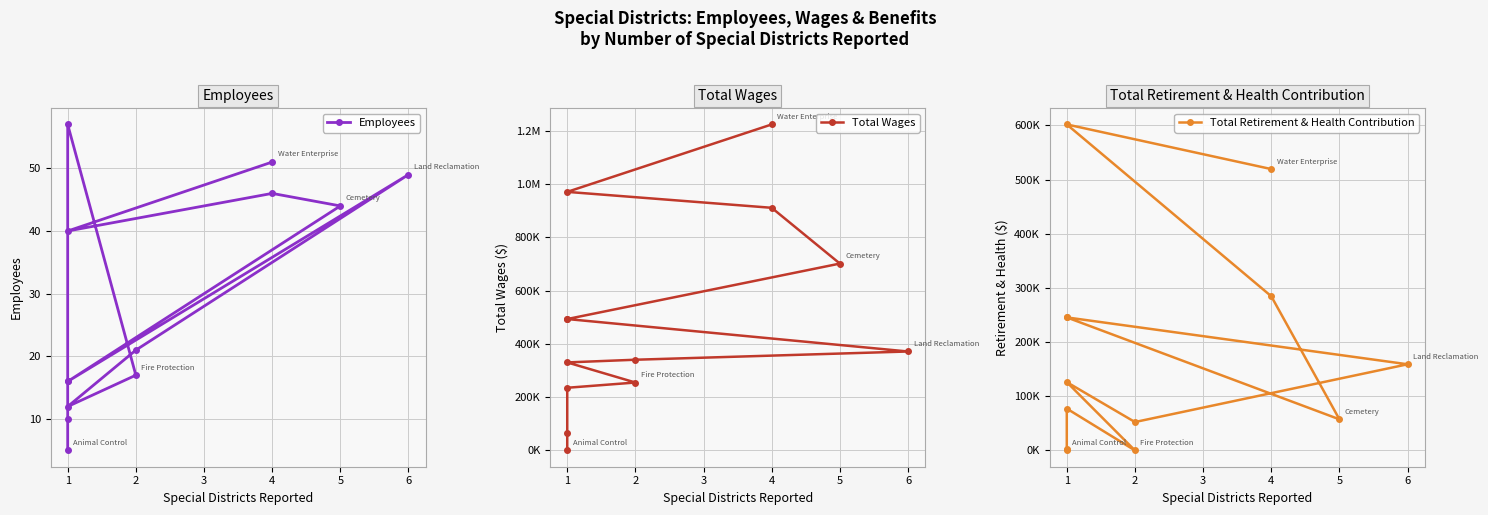

True or false: Total Retirement & Health Contribution and Total Wages cross at least once.

False